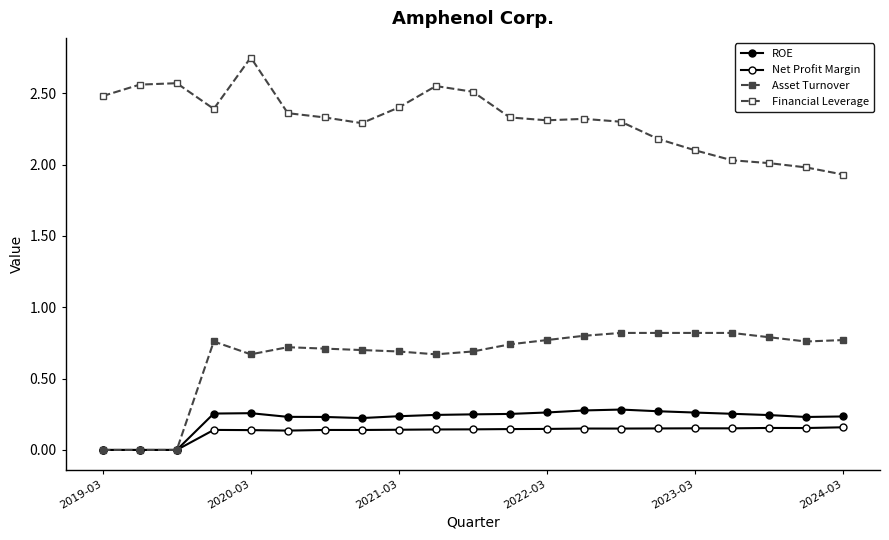

How many series are shown in this chart?

4